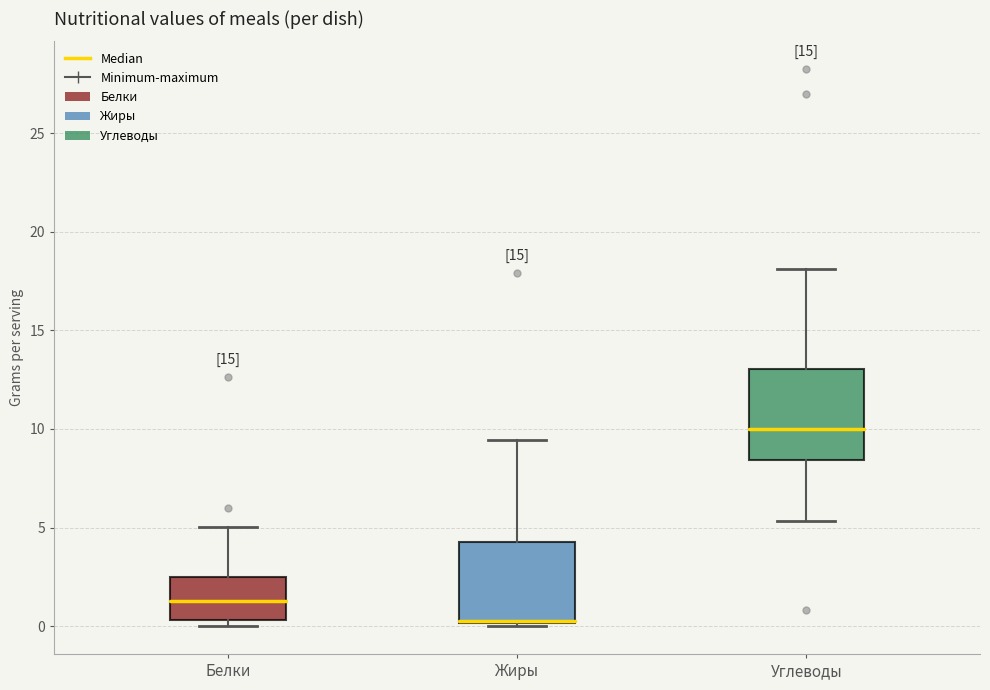

Where is the lower edge of the box for Жиры on the y-axis? The values are not printed on the chart, so give them approximately, as read against the axis.

0.0